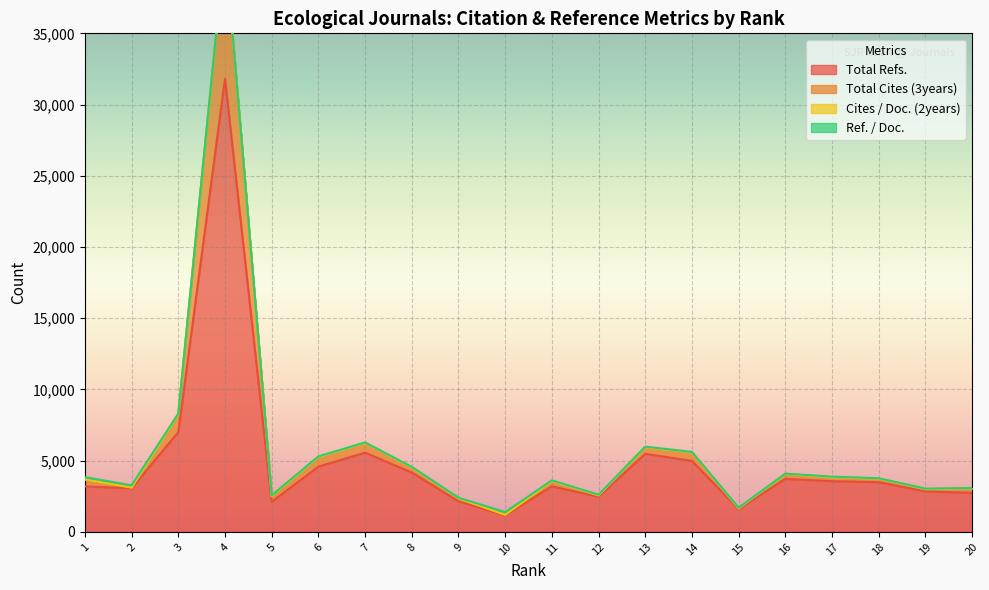

What is the average value of the Total Refs. series?

4946